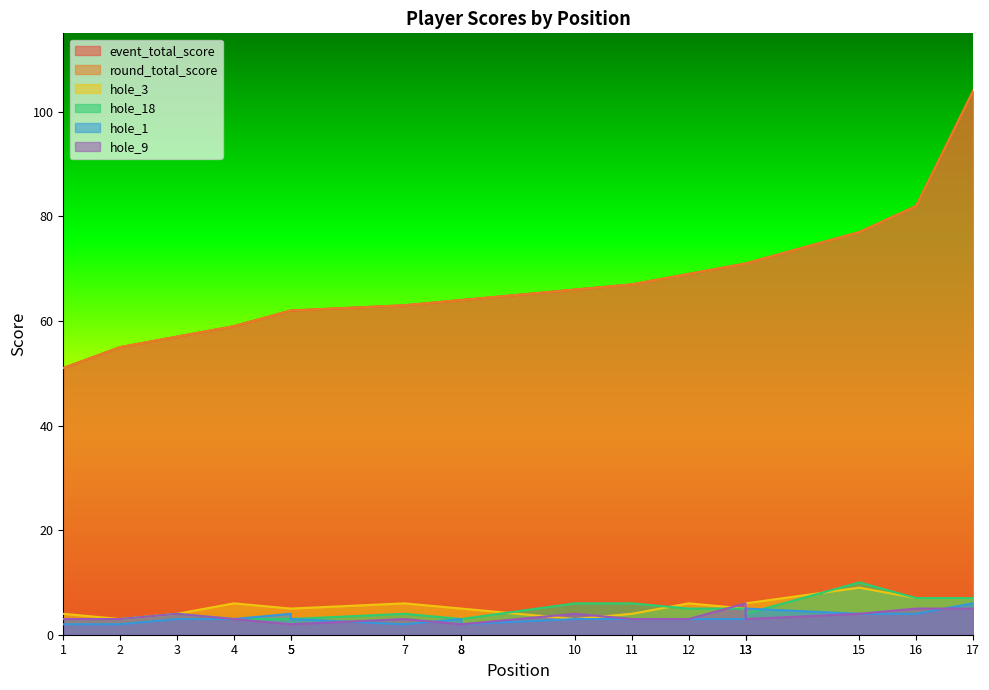

The hole_9 series shows 3 at 4. True or false?

True